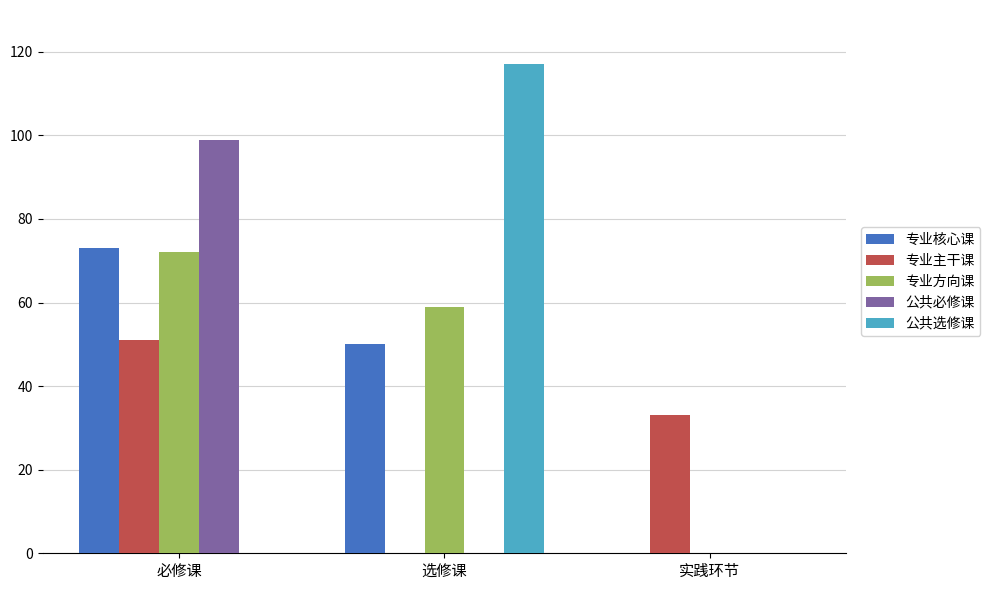

What is the maximum value shown in the chart?

117